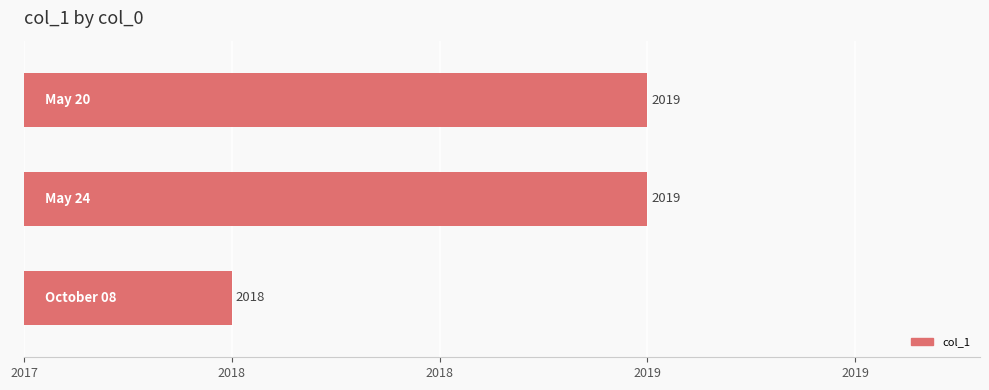

The chart shows a value of 1.5 at 2018. True or false?

True